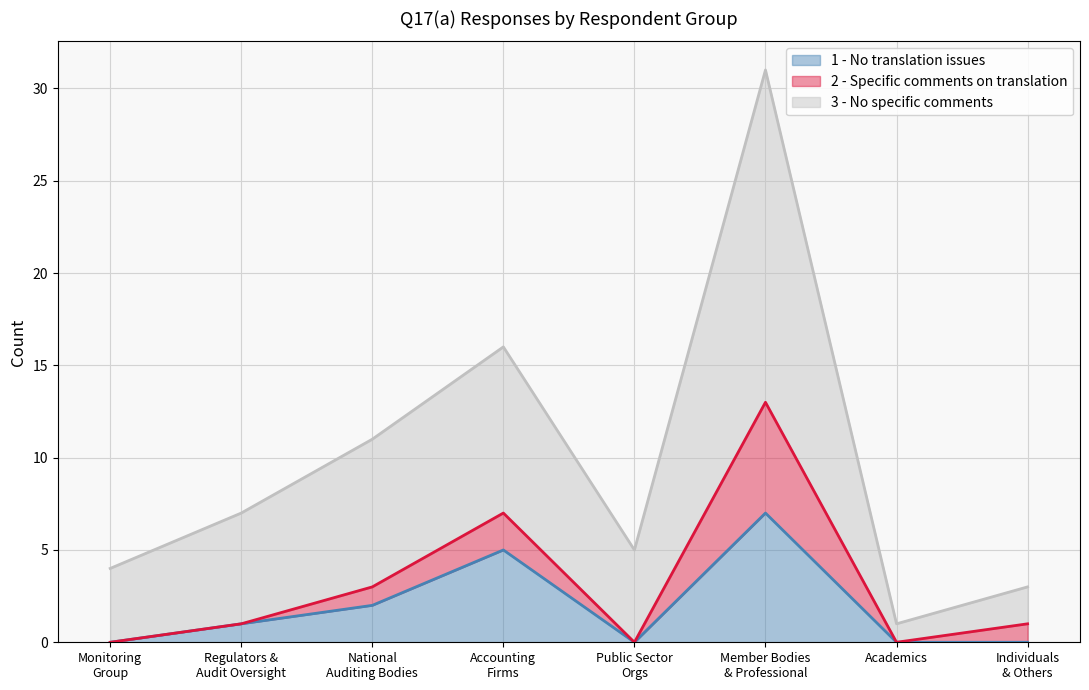

Which series has the largest total across all categories?

3 - No specific comments